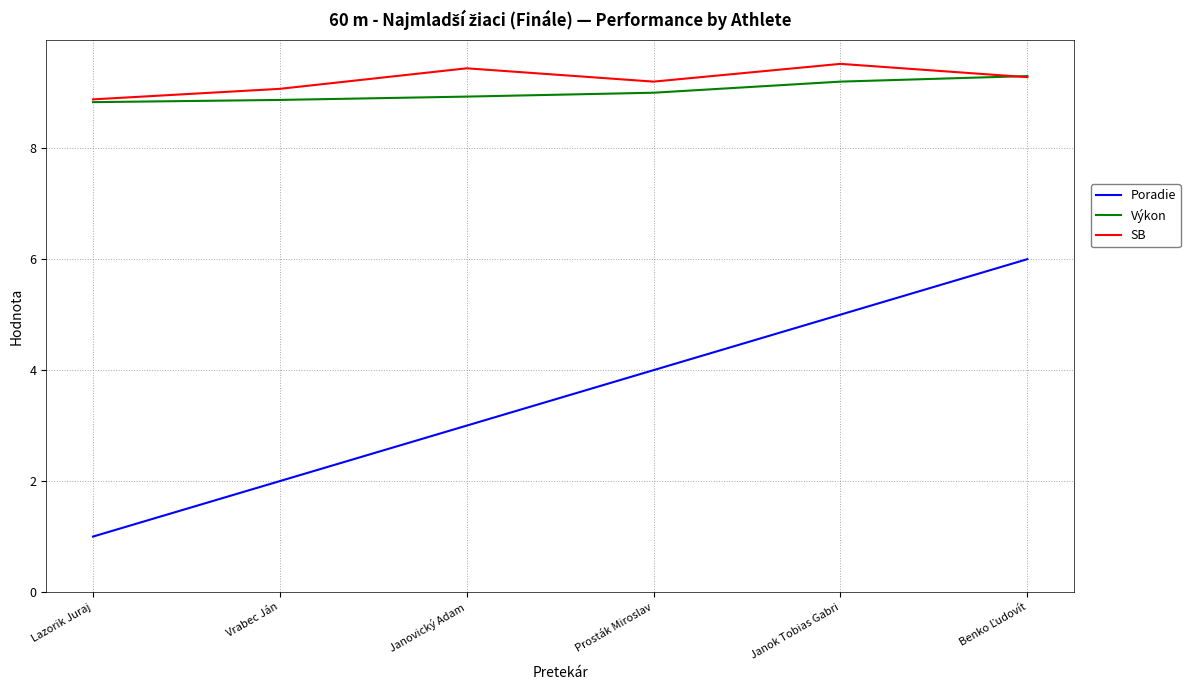

What is the approximate value of Poradie at Lazorik Juraj?

1.0